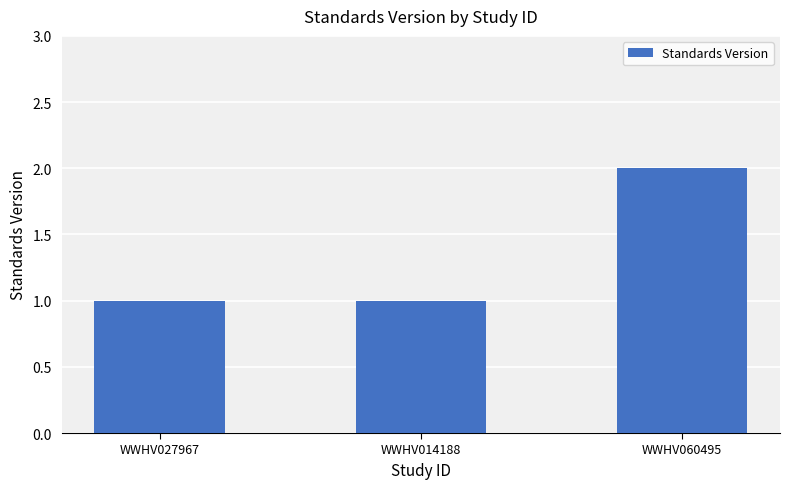

The value at WWHV060495 is 2. True or false?

True